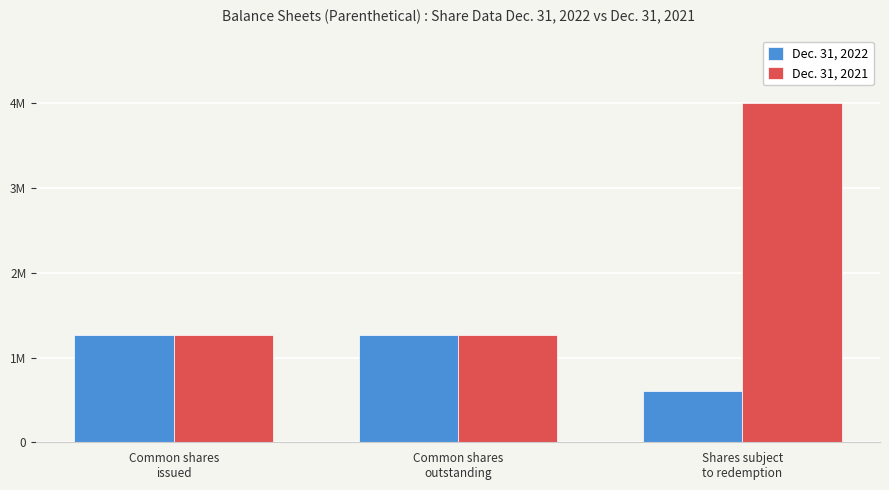

What is the label of the 2nd bar from the right?

Common shares
outstanding